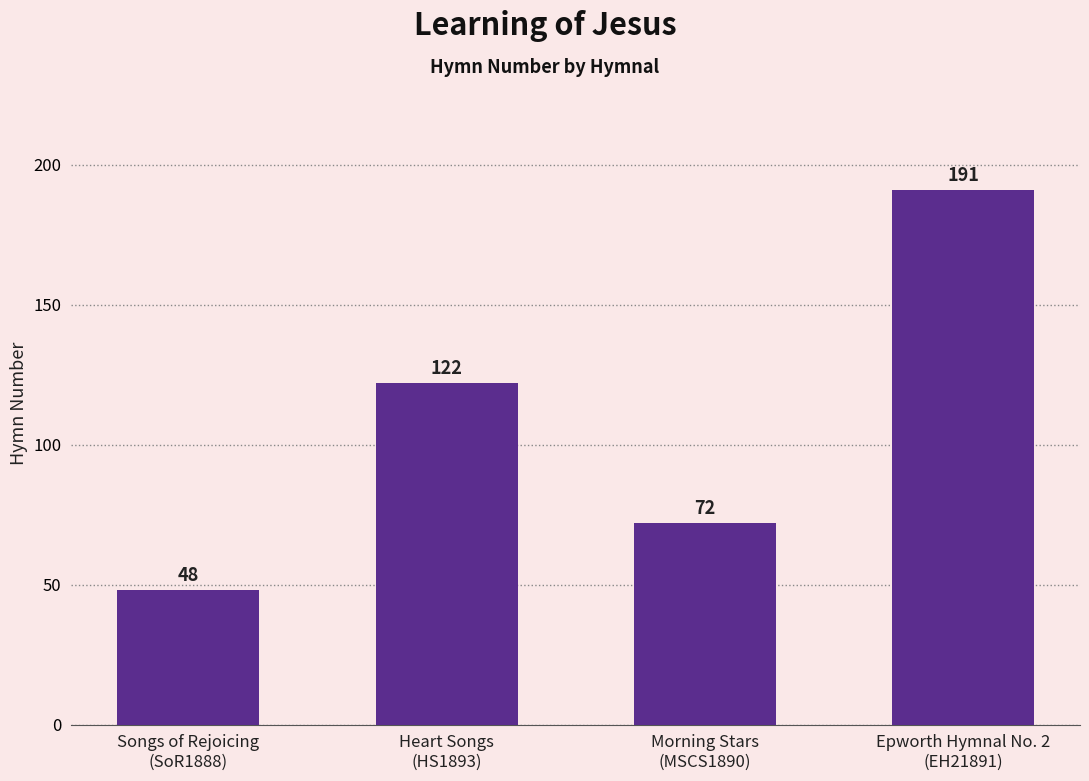

What is the ratio of the value at Heart Songs
(HS1893) to the value at Epworth Hymnal No. 2
(EH21891)?

0.6